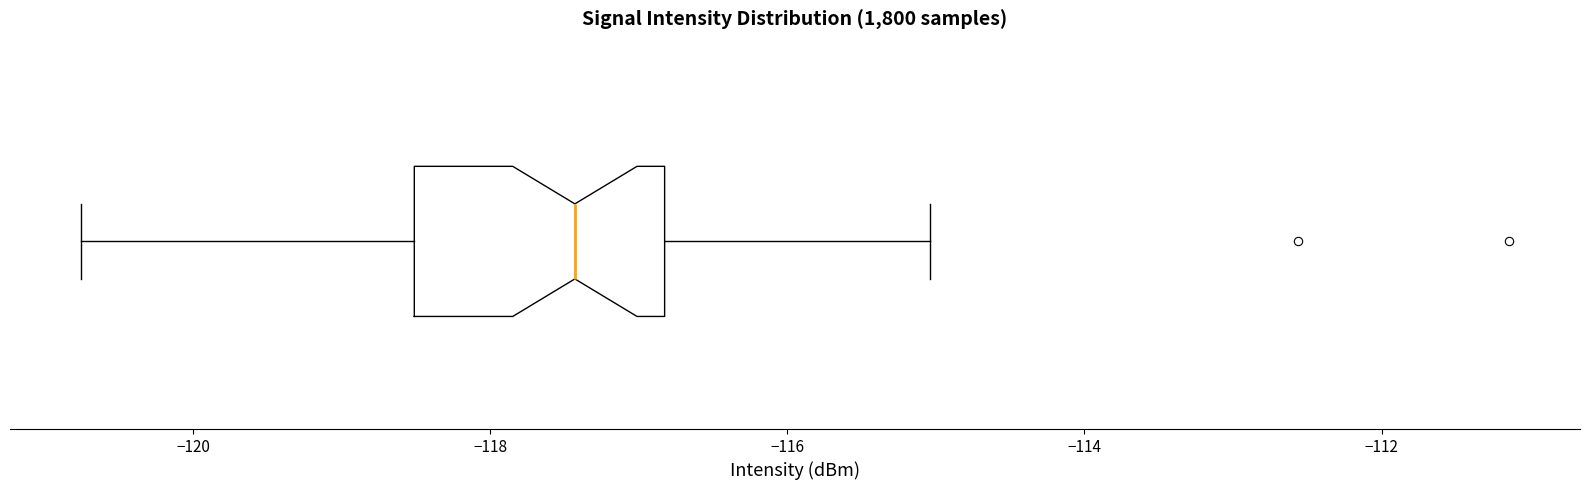

Read this box plot against the x-axis: the position of the median line, the range covered by the box, and the ends of both whiskers. The values are not printed on the chart, so give them approximately, as read against the axis.

median -117.4, box -118.6 to -116.8, whiskers -120.8 to -115.0